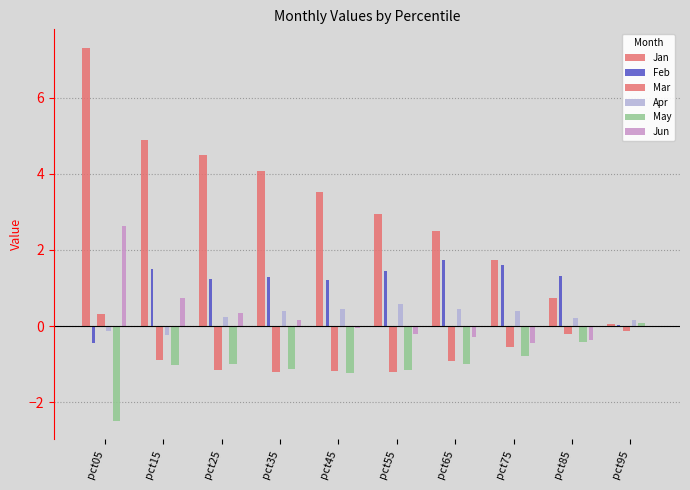

List the labels in order of Feb value, smallest first.

pct05, pct95, pct45, pct25, pct35, pct85, pct55, pct15, pct75, pct65